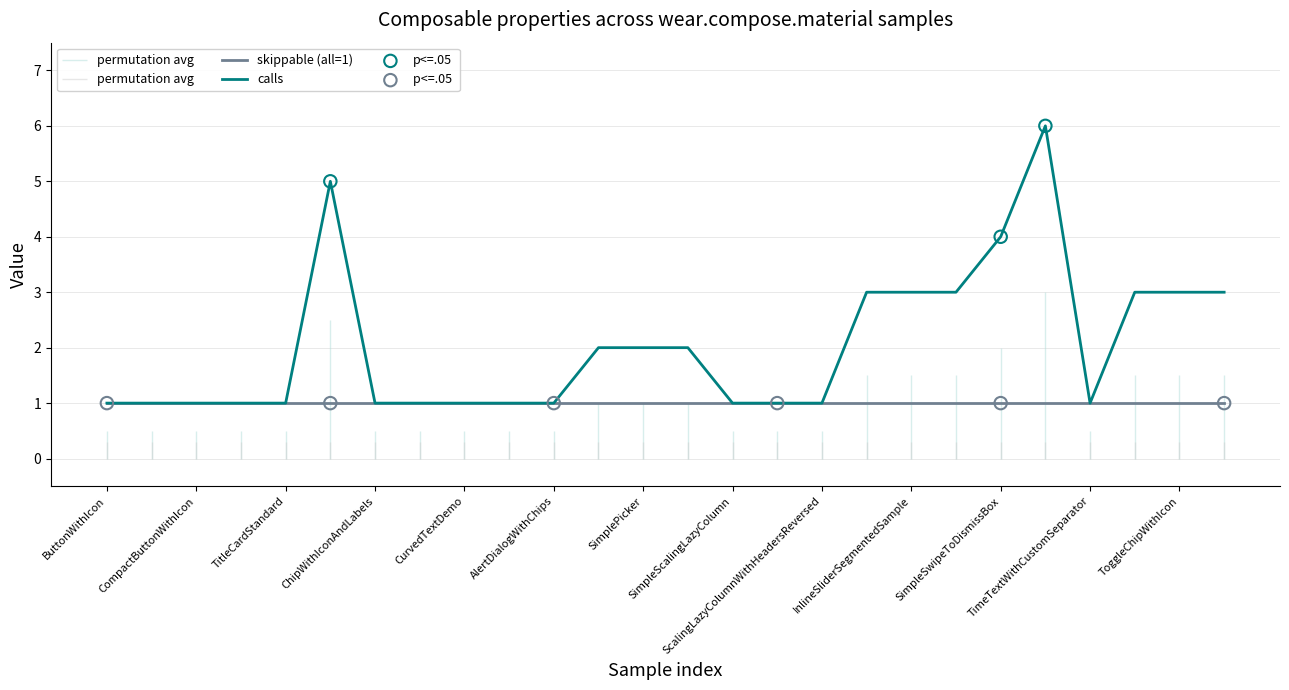

Which has a higher value, SplitToggleChipWithCheckbox or CurvedTextDemo?

SplitToggleChipWithCheckbox